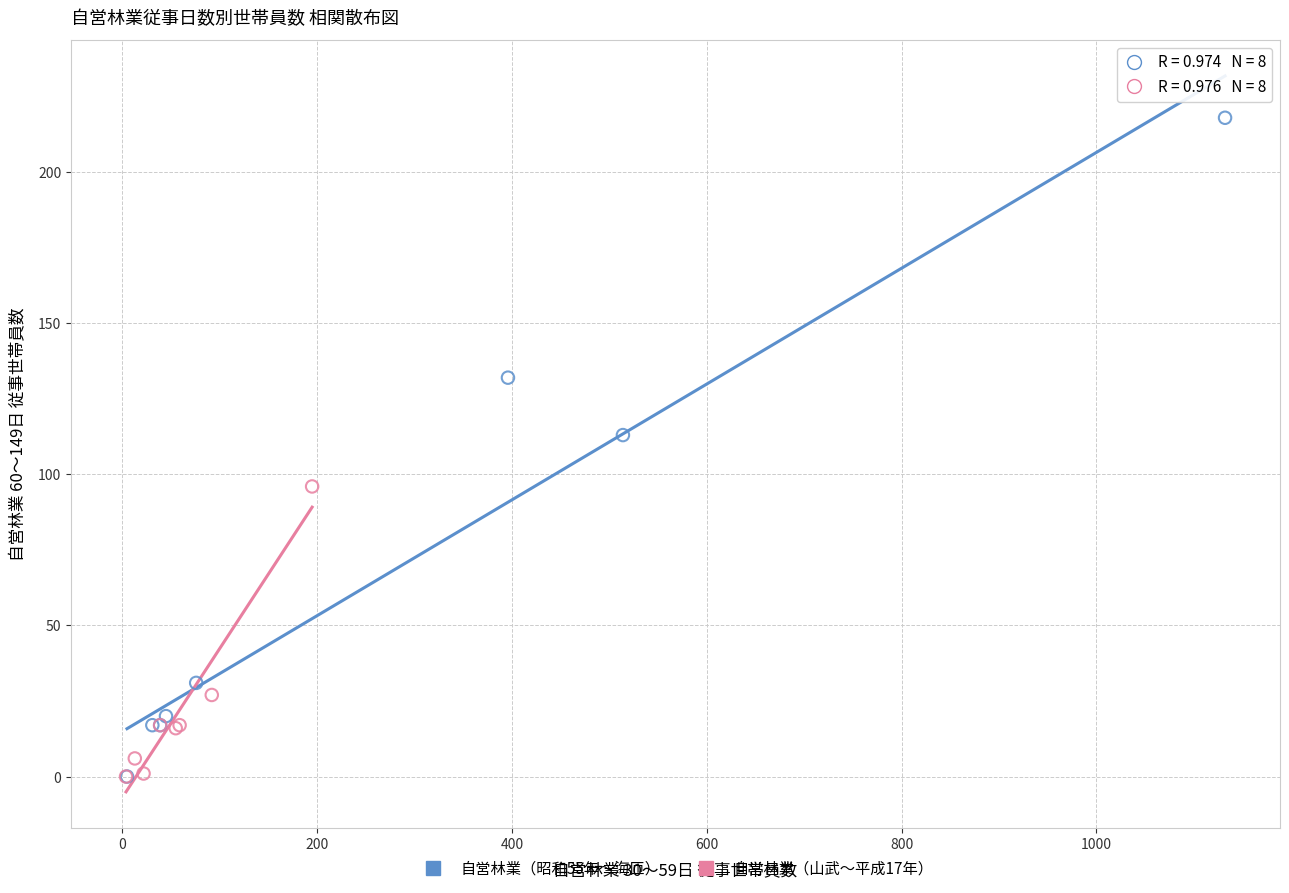

Which series reaches the maximum Y coordinate?

自営林業（昭和55年〜海匝）